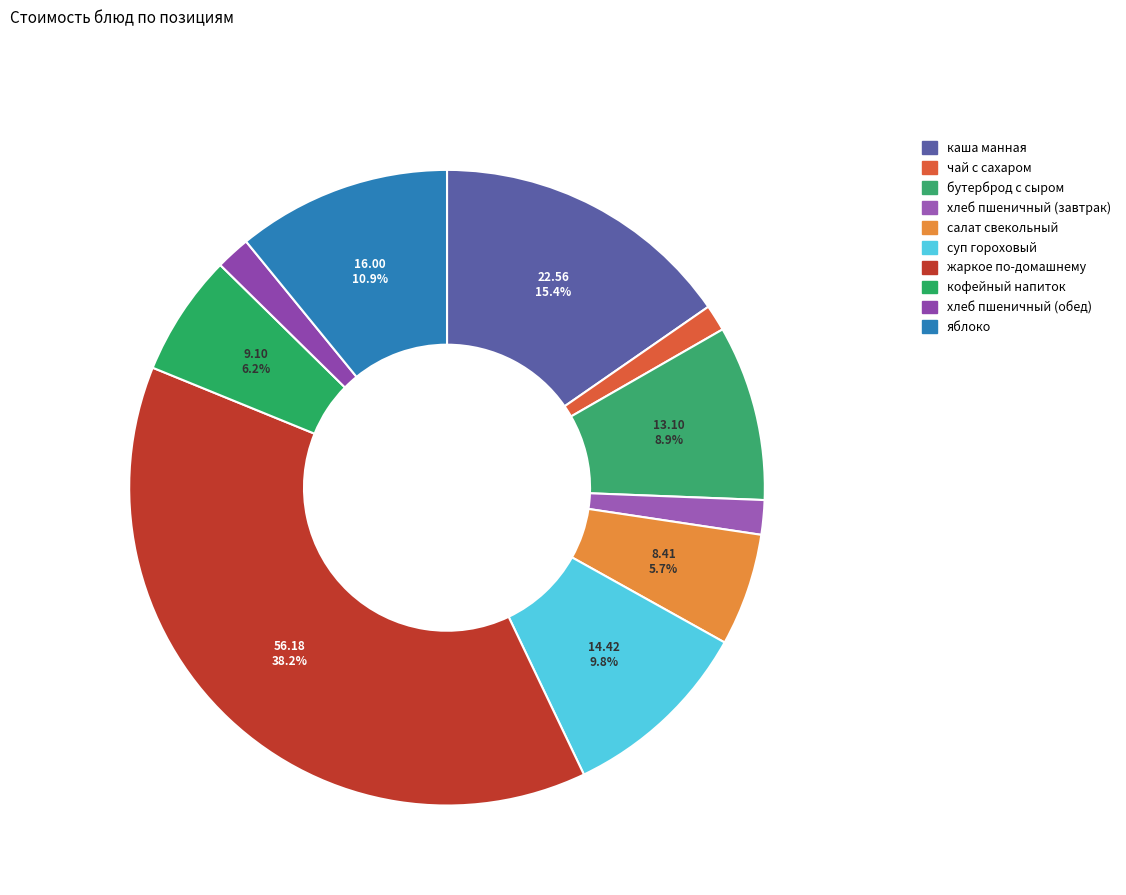

What is the largest slice in the pie chart?

жаркое по-домашнему